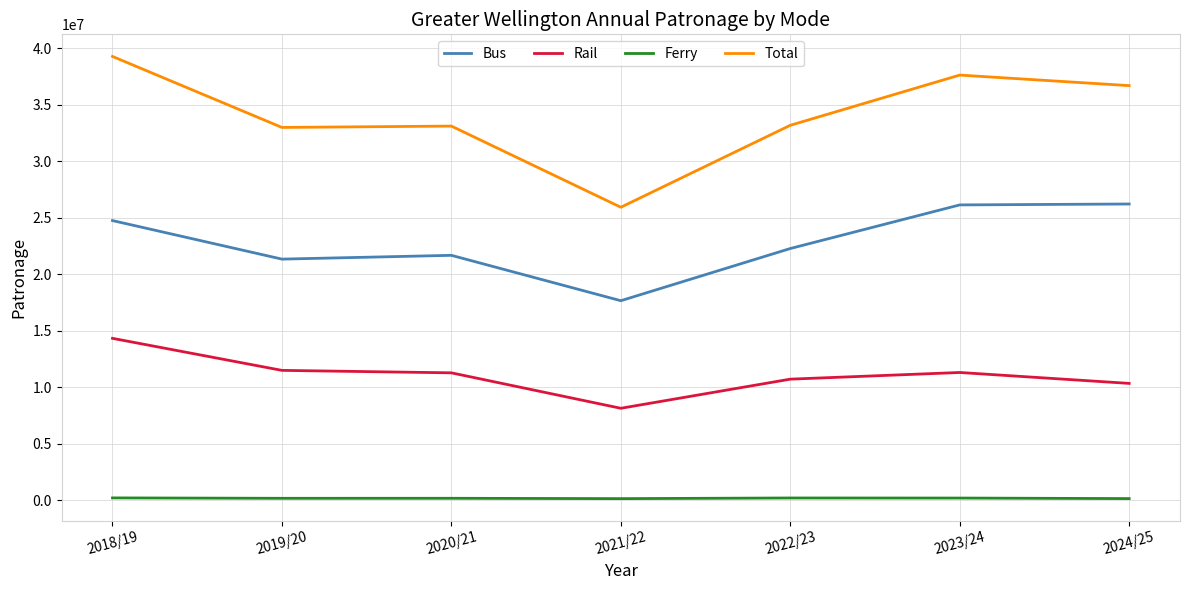

List the series in order of their peak value, highest first.

Total, Bus, Rail, Ferry